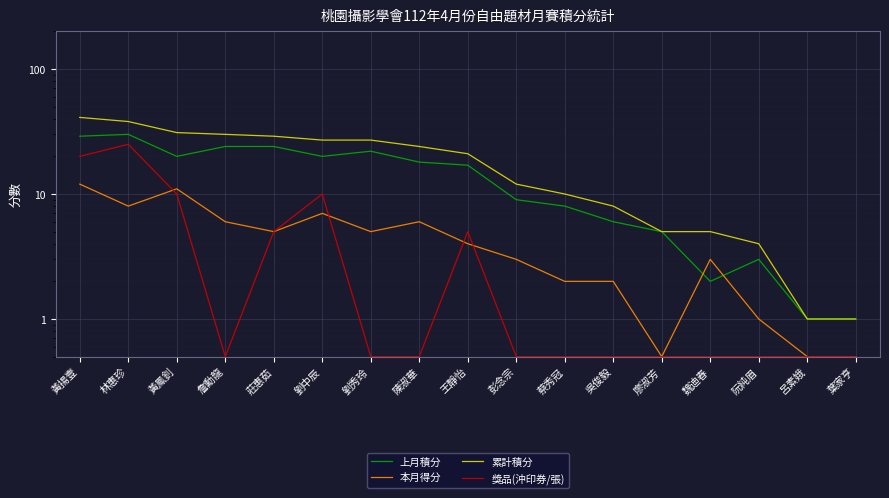

Where do 本月得分 and 上月積分 first cross each other?

廖淑芳 and 魏迪春